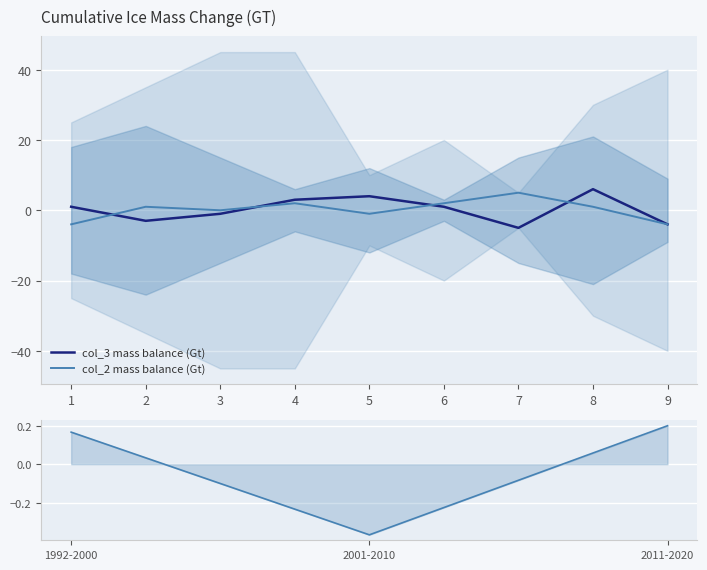

Is it true that col_3 mass balance (Gt) equals -3 at 2?

True